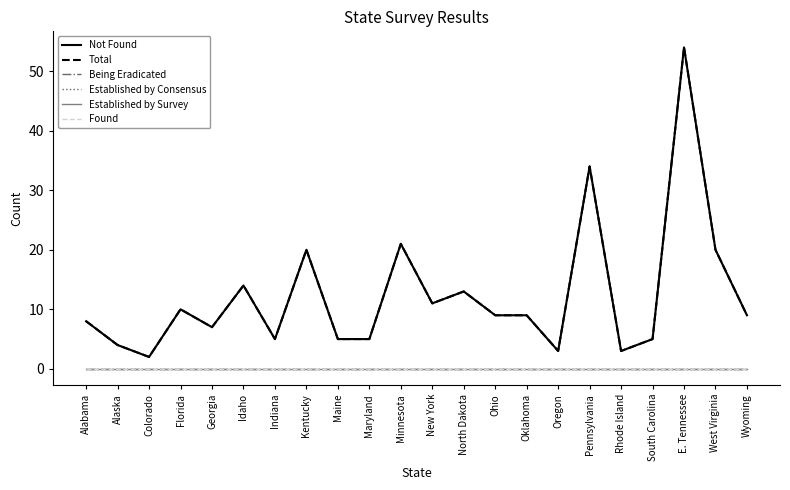

At which label is Found closest to 0?

Alabama